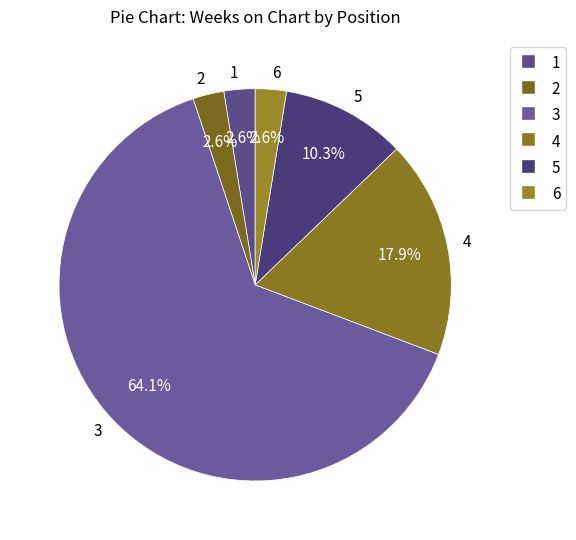

What is the largest slice in the pie chart?

3